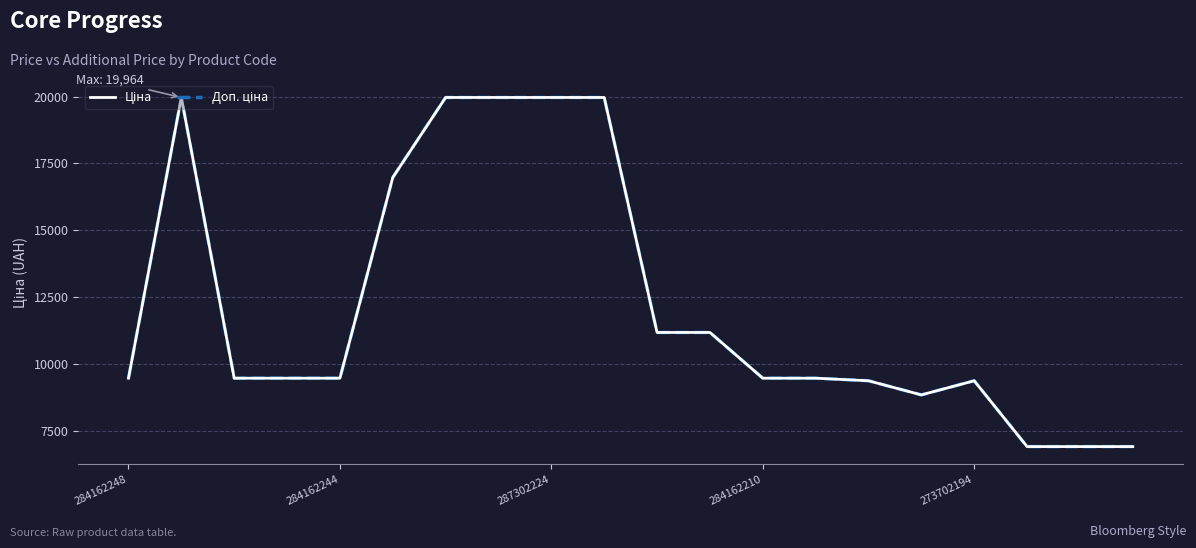

At how many categories does at least one series exceed 8645?

17